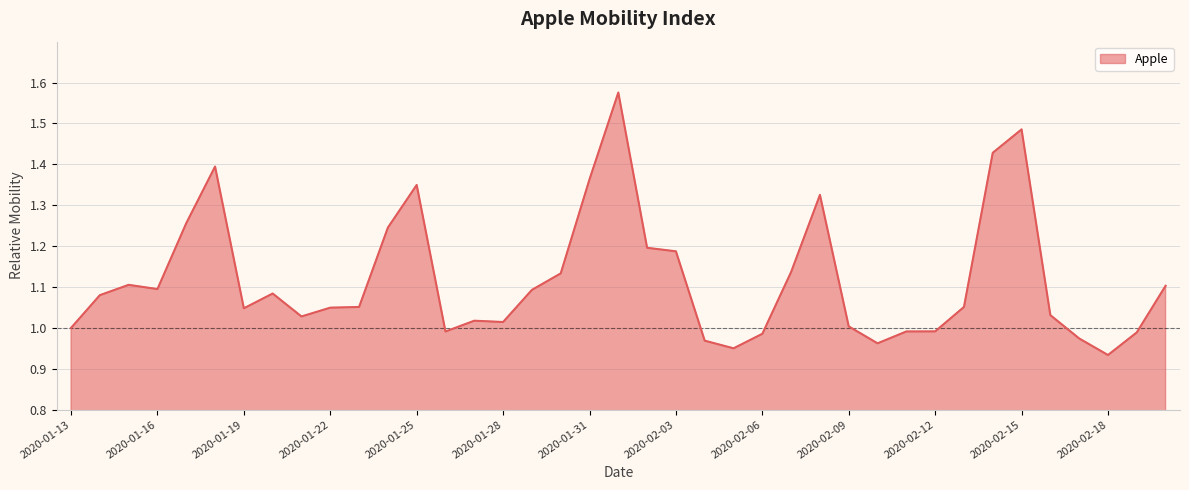

How many lines are shown in the chart?

1